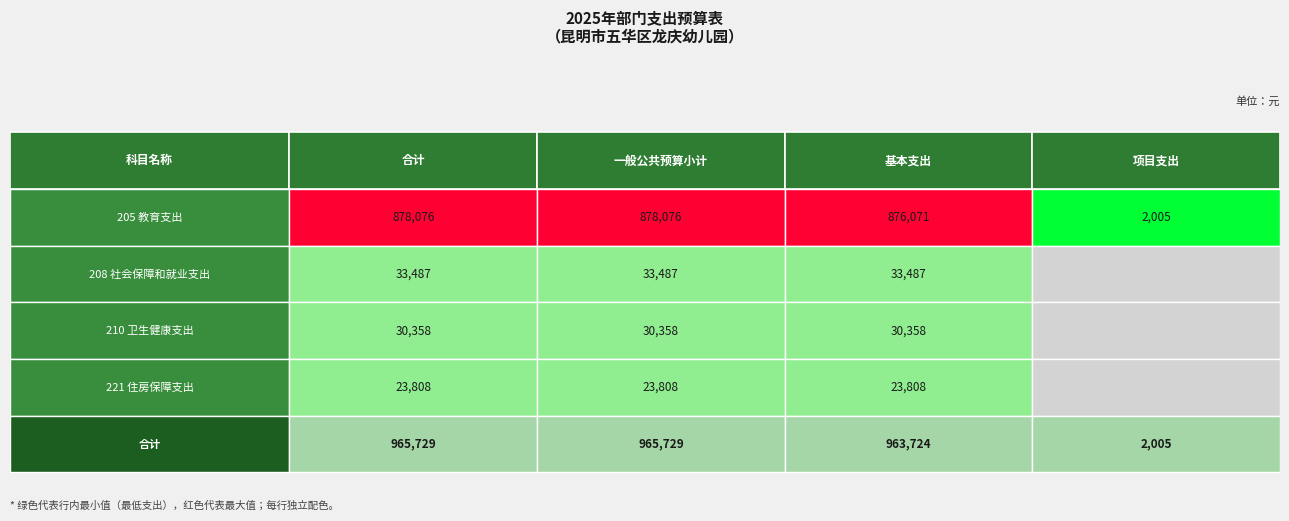

The 合计 series shows 2005 at 3. True or false?

True